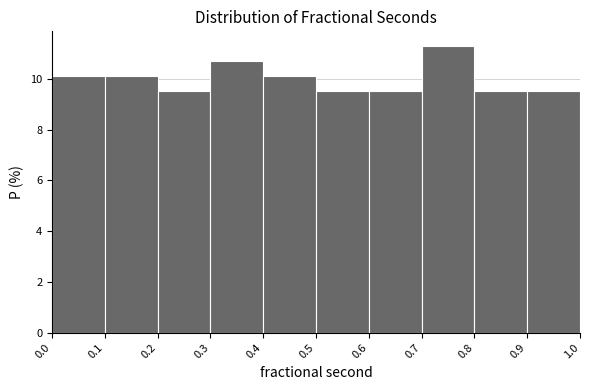

How tall is the bar that spans 0.8 to 0.9 on the x-axis? The values are not printed on the chart, so give them approximately, as read against the axis.

9.6